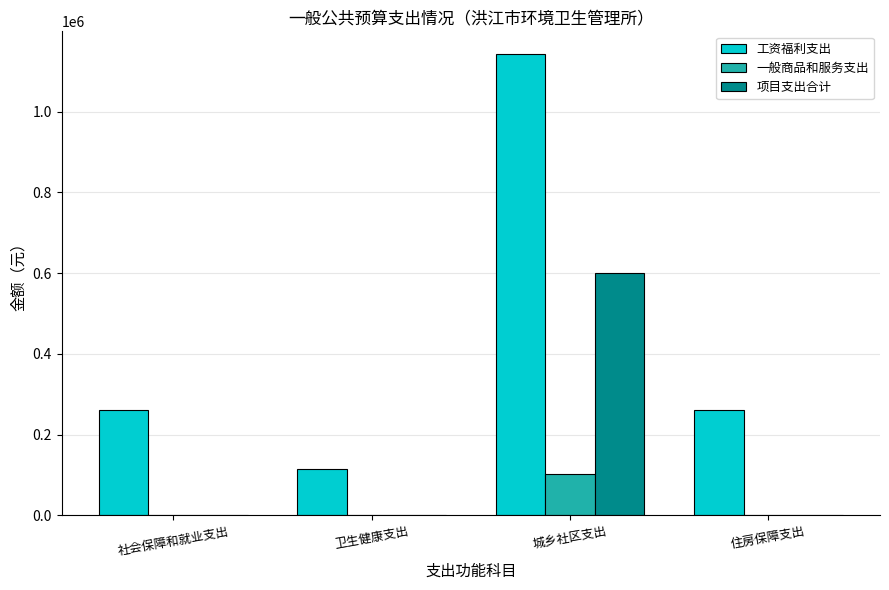

At which category is the sum across all series the highest?

城乡社区支出